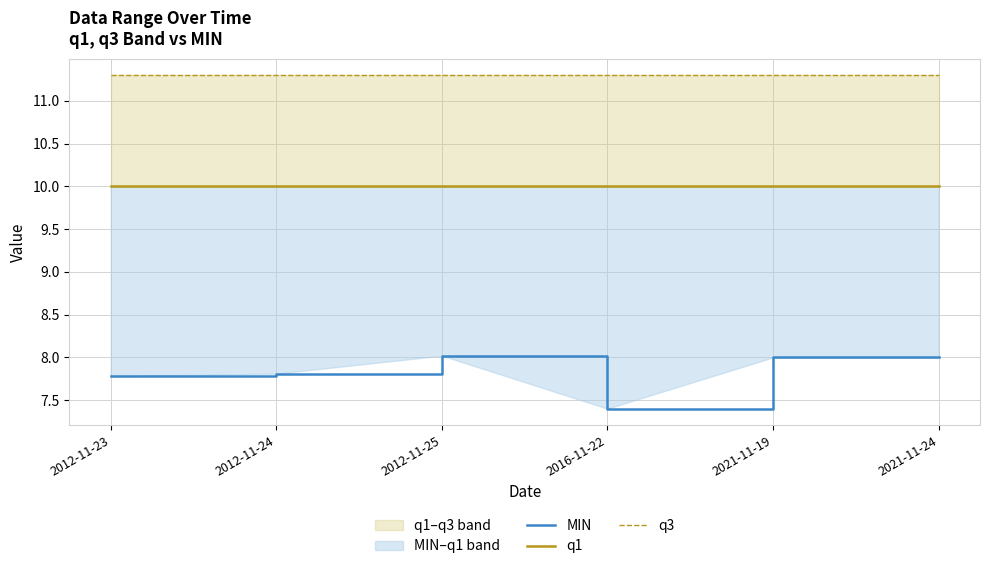

True or false: MIN and q3 intersect in this chart.

False